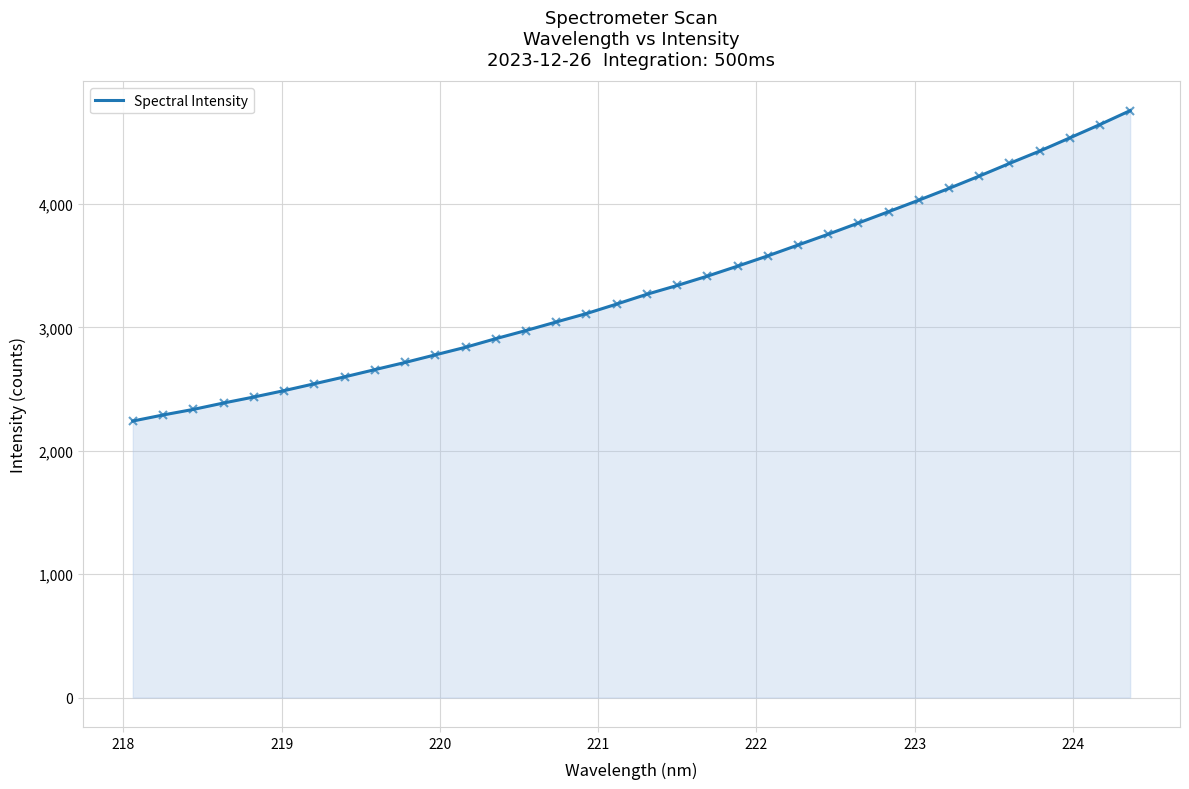

True or false: there are more than 1 points higher than both neighbors.

False